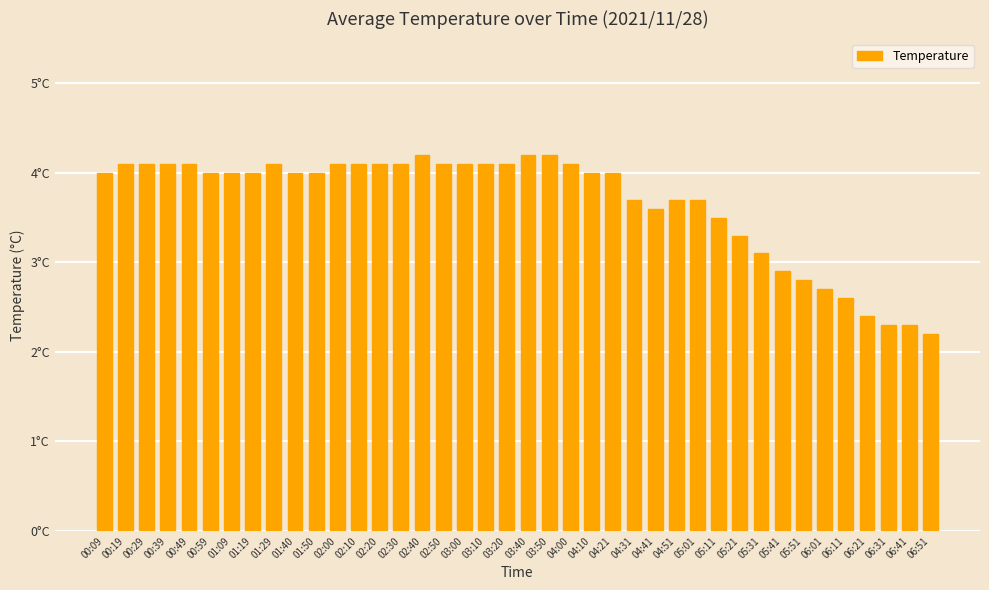

What is the change in value from 00:19 to 06:11?

-1.5